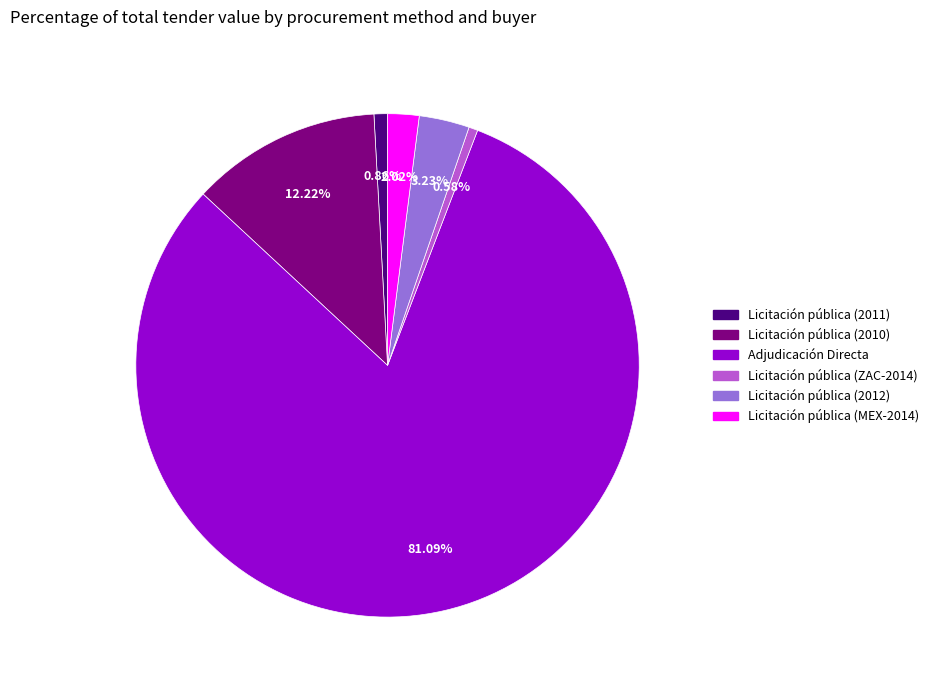

To the nearest percent, what portion does Licitación pública (2011) represent?

1%